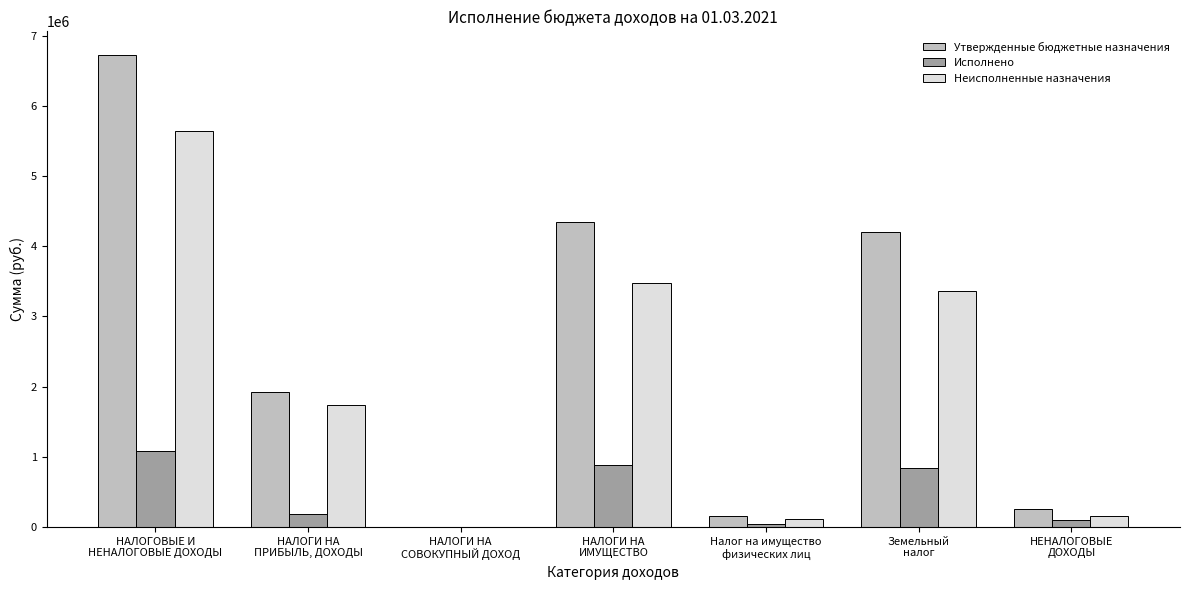

How many data points in Неисполненные назначения are above 1733395?

4